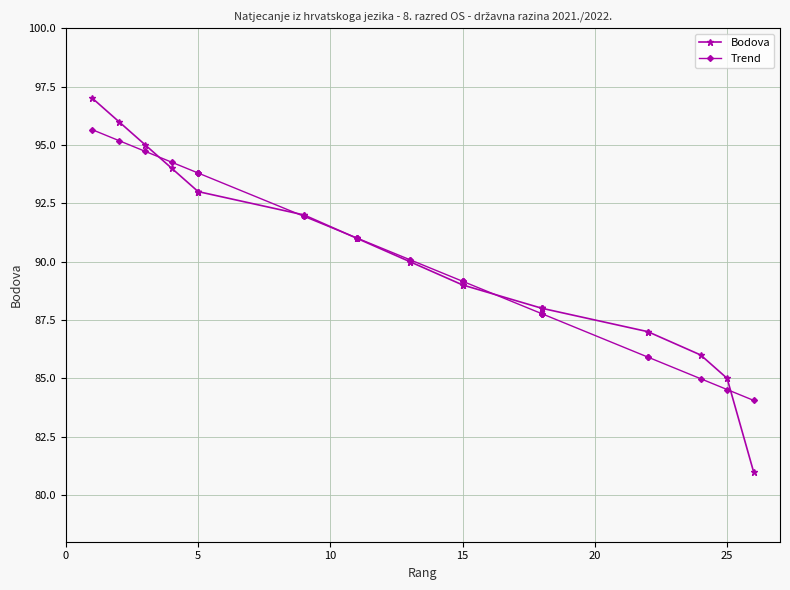

List the series in order of their peak value, lowest first.

Trend, Bodova